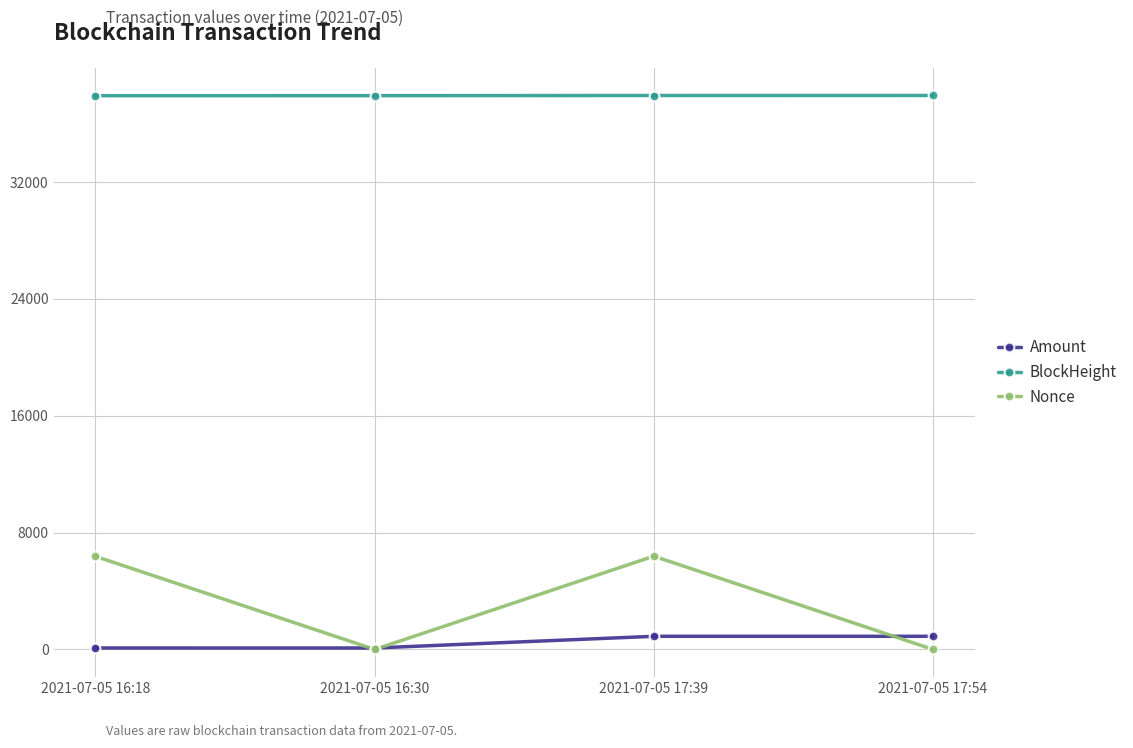

What is the label of the 2nd point from the right?

2021-07-05 17:39